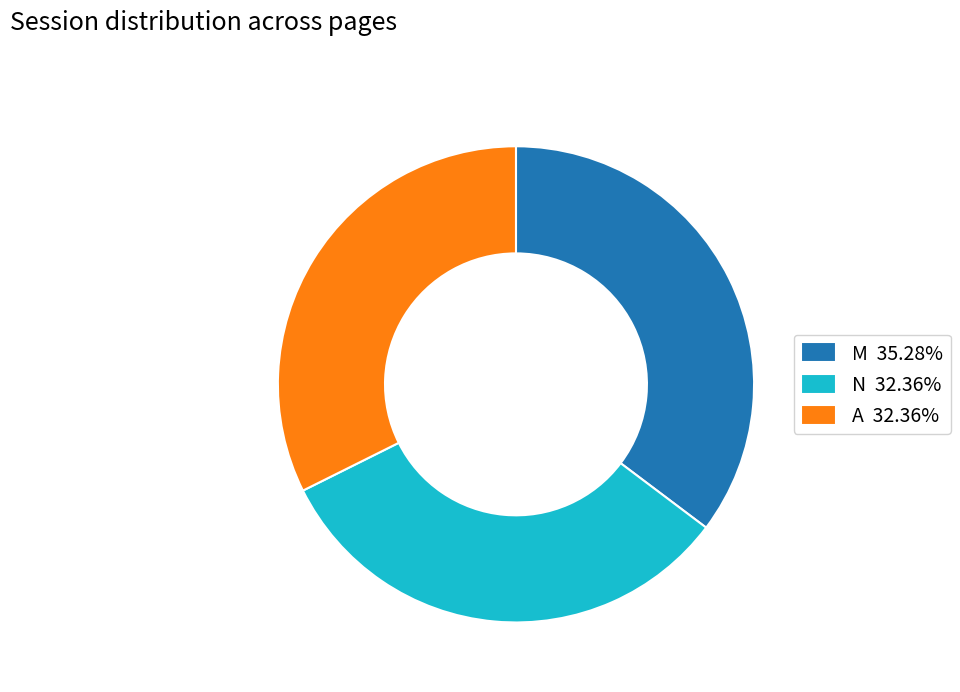

Does N 32.36% represent more than half of the total?

No